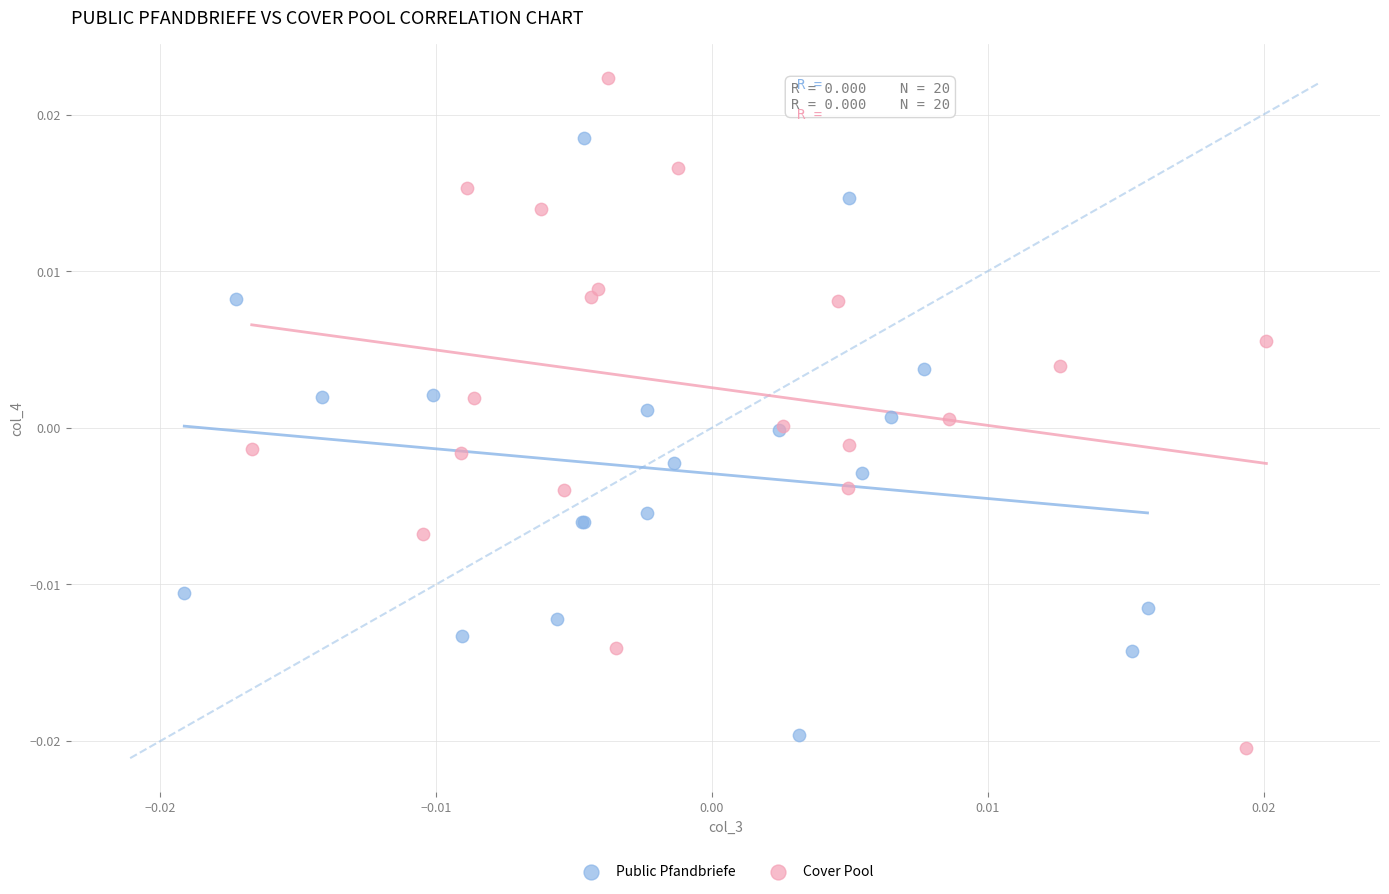

Which series contains the highest Y value?

Cover Pool